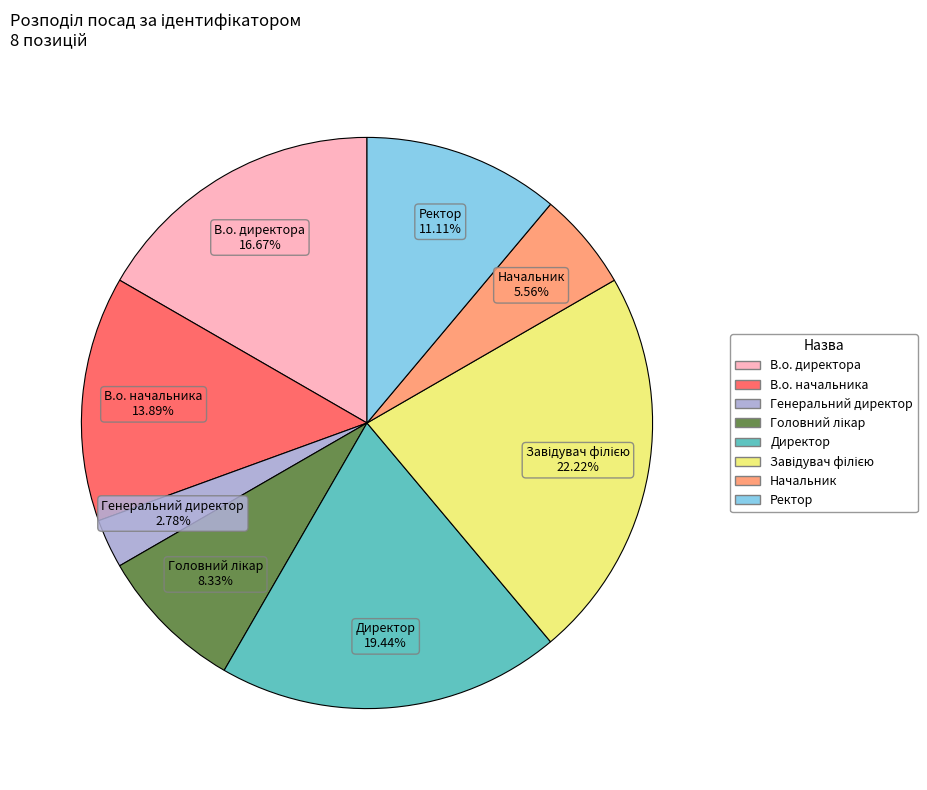

The Начальник slice represents 6% of the pie. True or false?

True